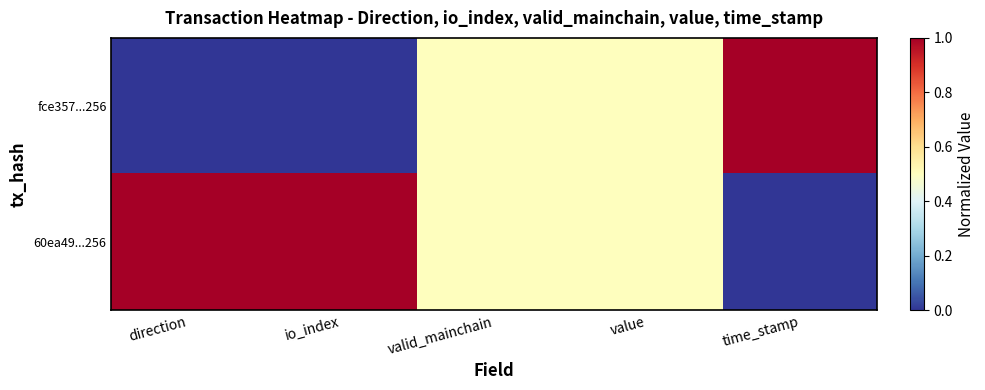

Which series has the largest total across all categories?

60ea49...256